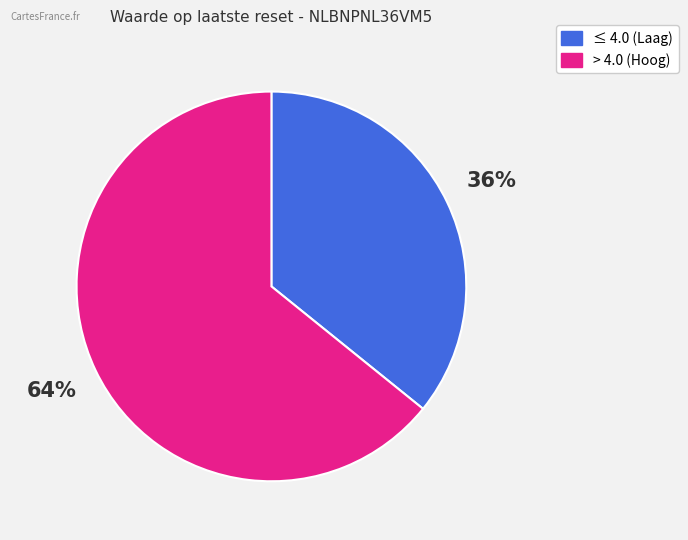

Does any single category account for the majority?

Yes